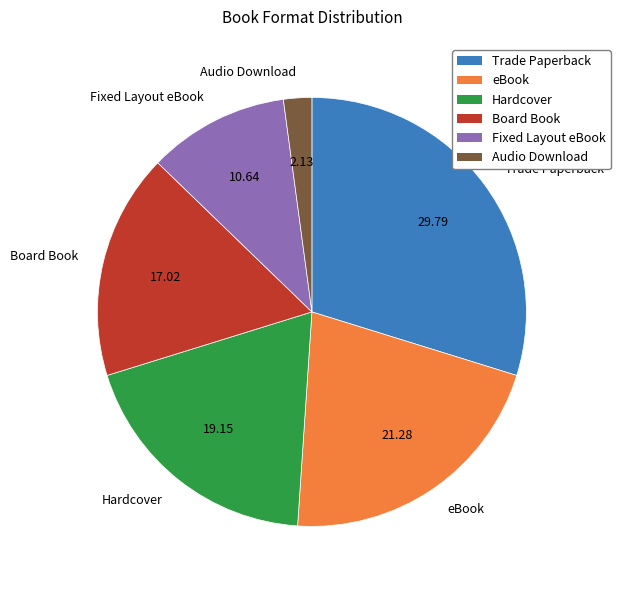

Between Audio Download and Board Book, which is larger?

Board Book